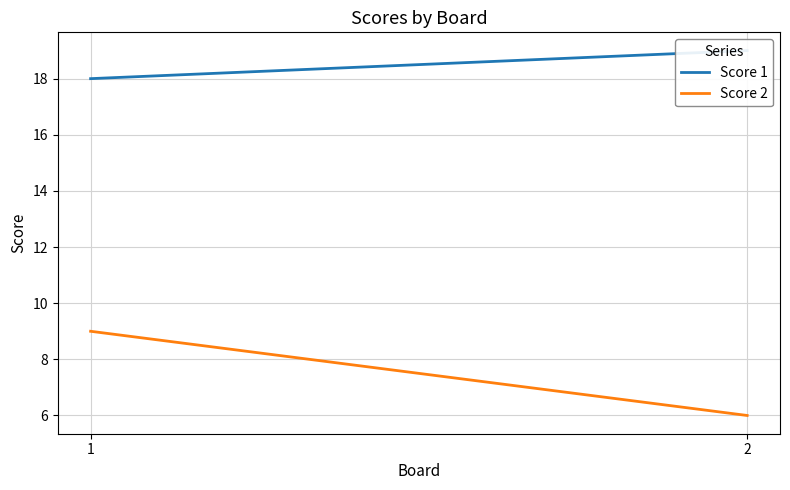

What is the value of the Score 2 point at the 2nd from the left?

6